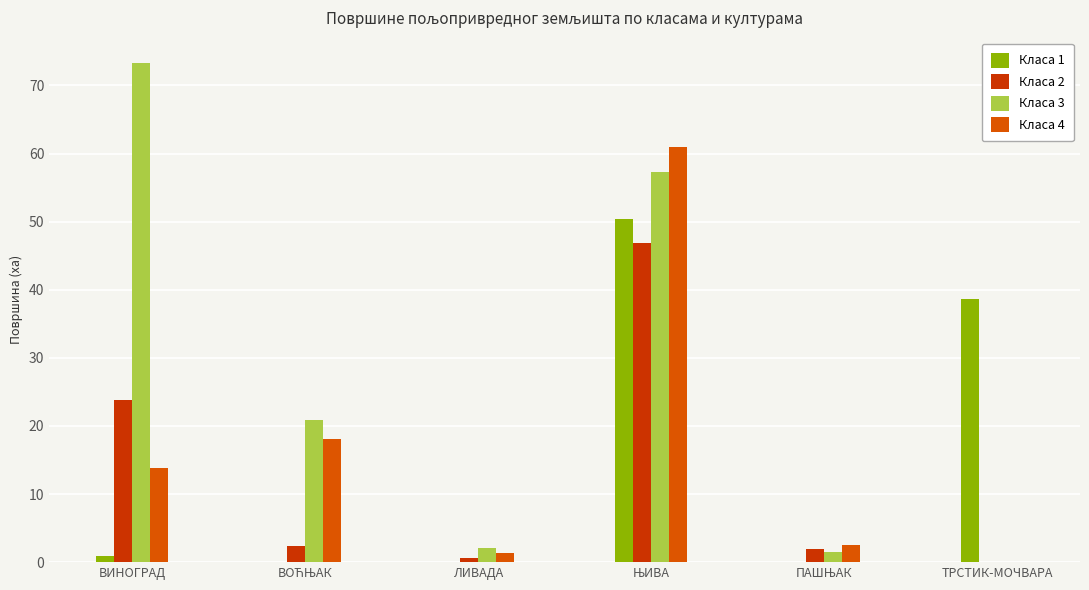

At how many categories does at least one series exceed 8?

4